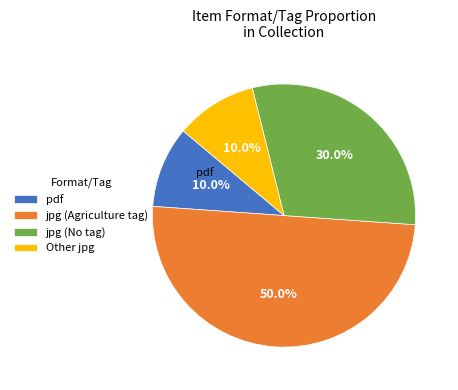

How many segments does this pie chart have?

4